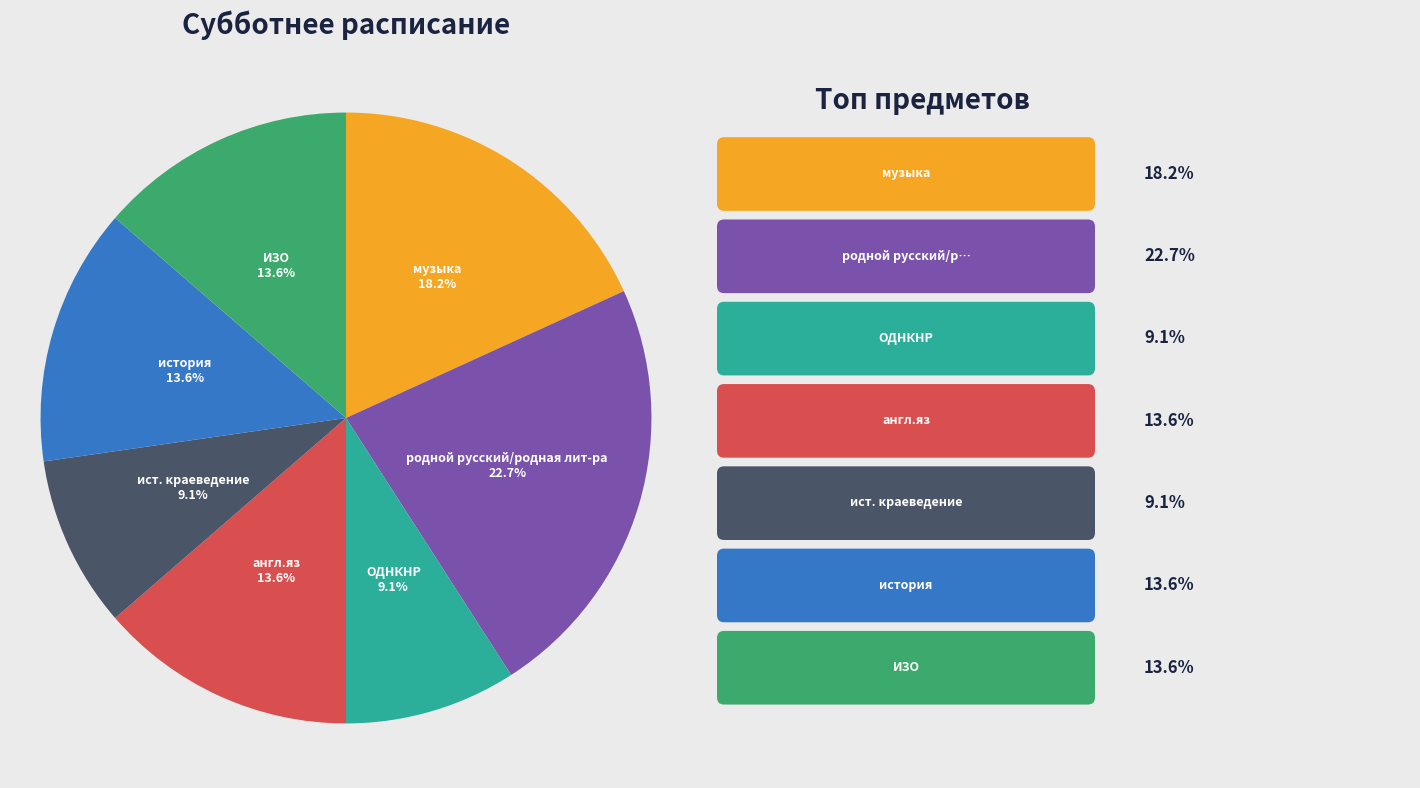

Which category has the biggest portion of the pie?

родной русский/родная лит-ра